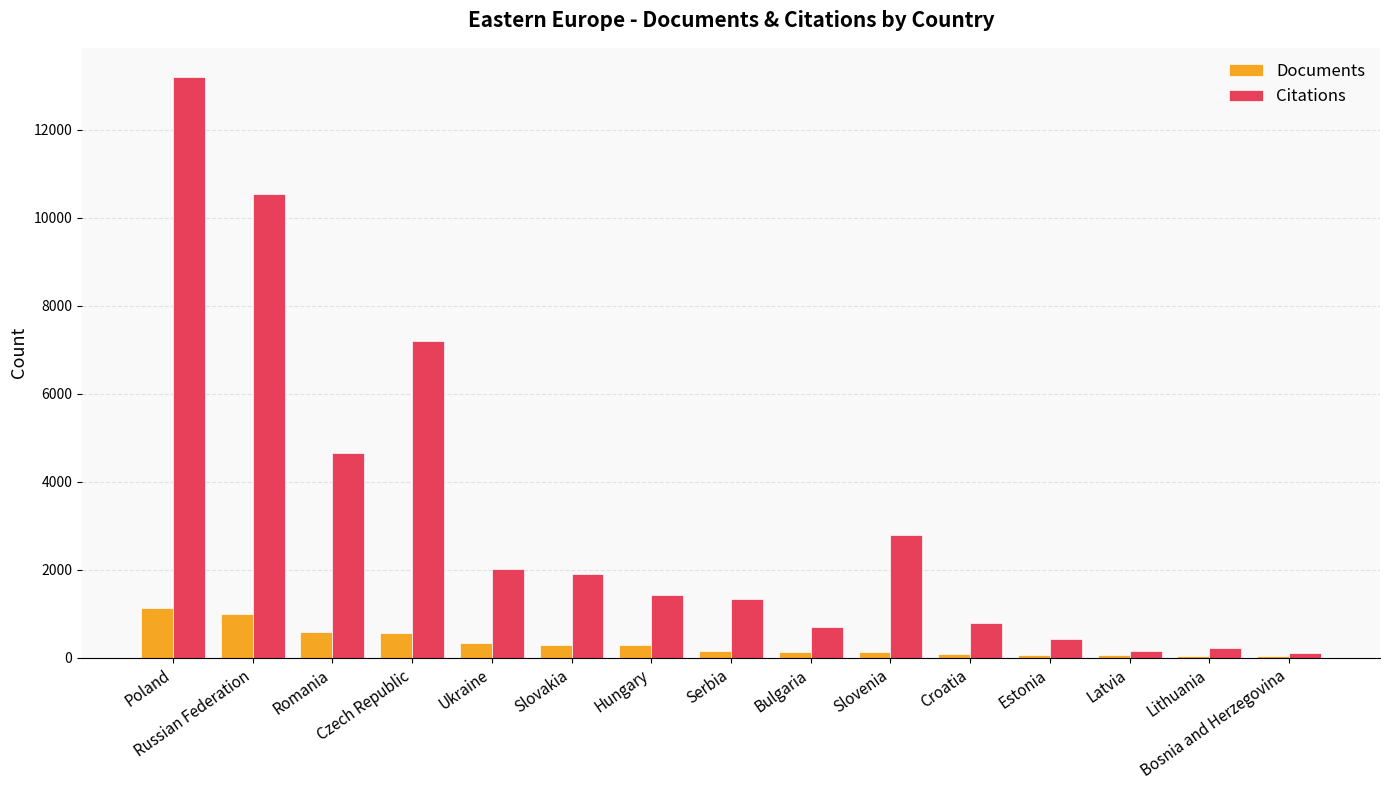

What is the highest value of the Citations series?

13206